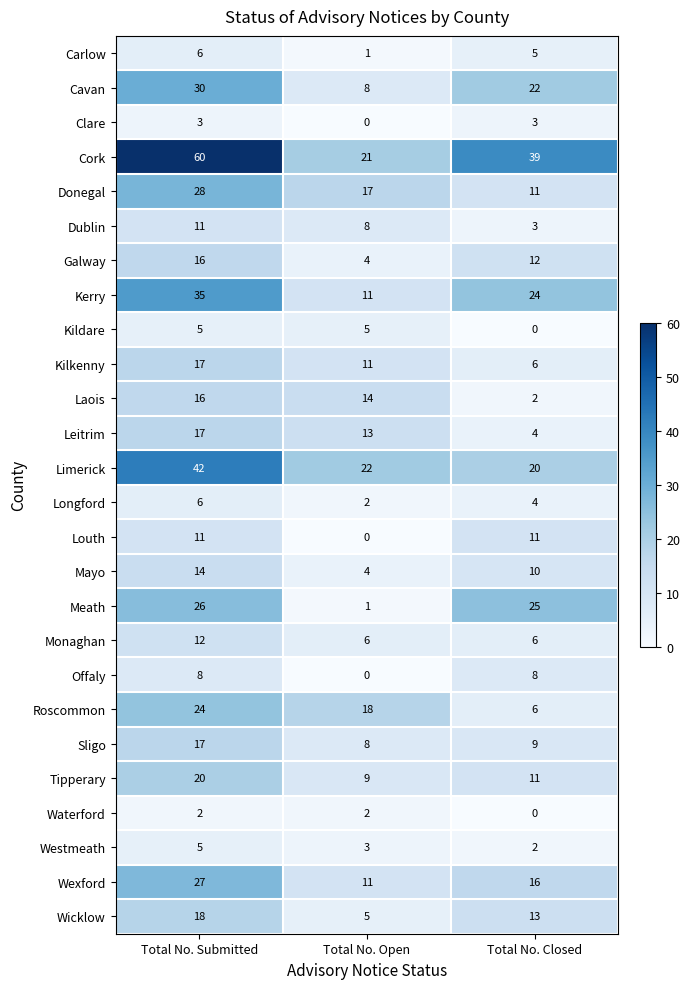

List the labels in order of Galway value, largest first.

Total No. Submitted, Total No. Closed, Total No. Open